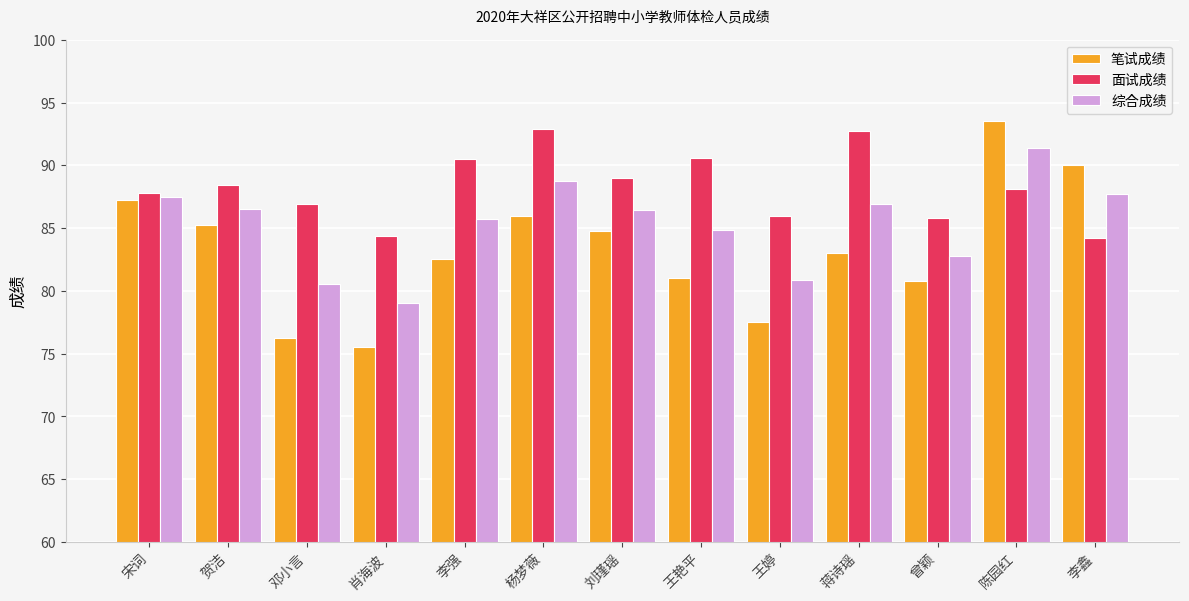

List the series in order of their overall mean, lowest first.

笔试成绩, 综合成绩, 面试成绩